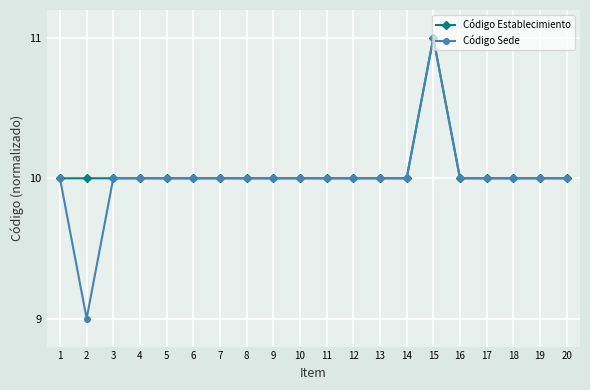

What is the value of the Código Sede point at the 20th from the left?

10.0